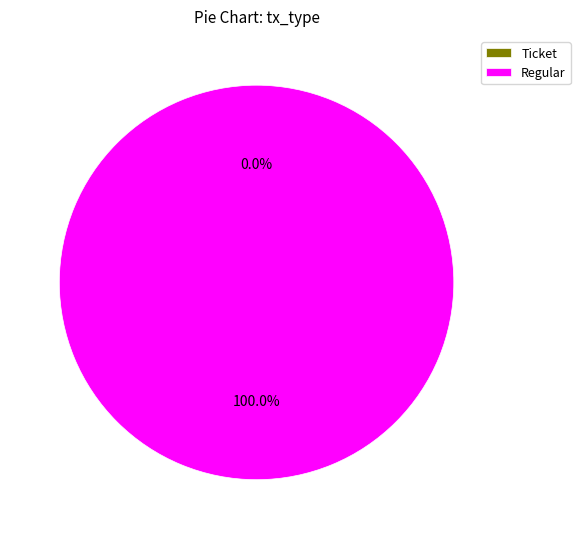

What percentage is the Regular slice, to the nearest percent?

100%